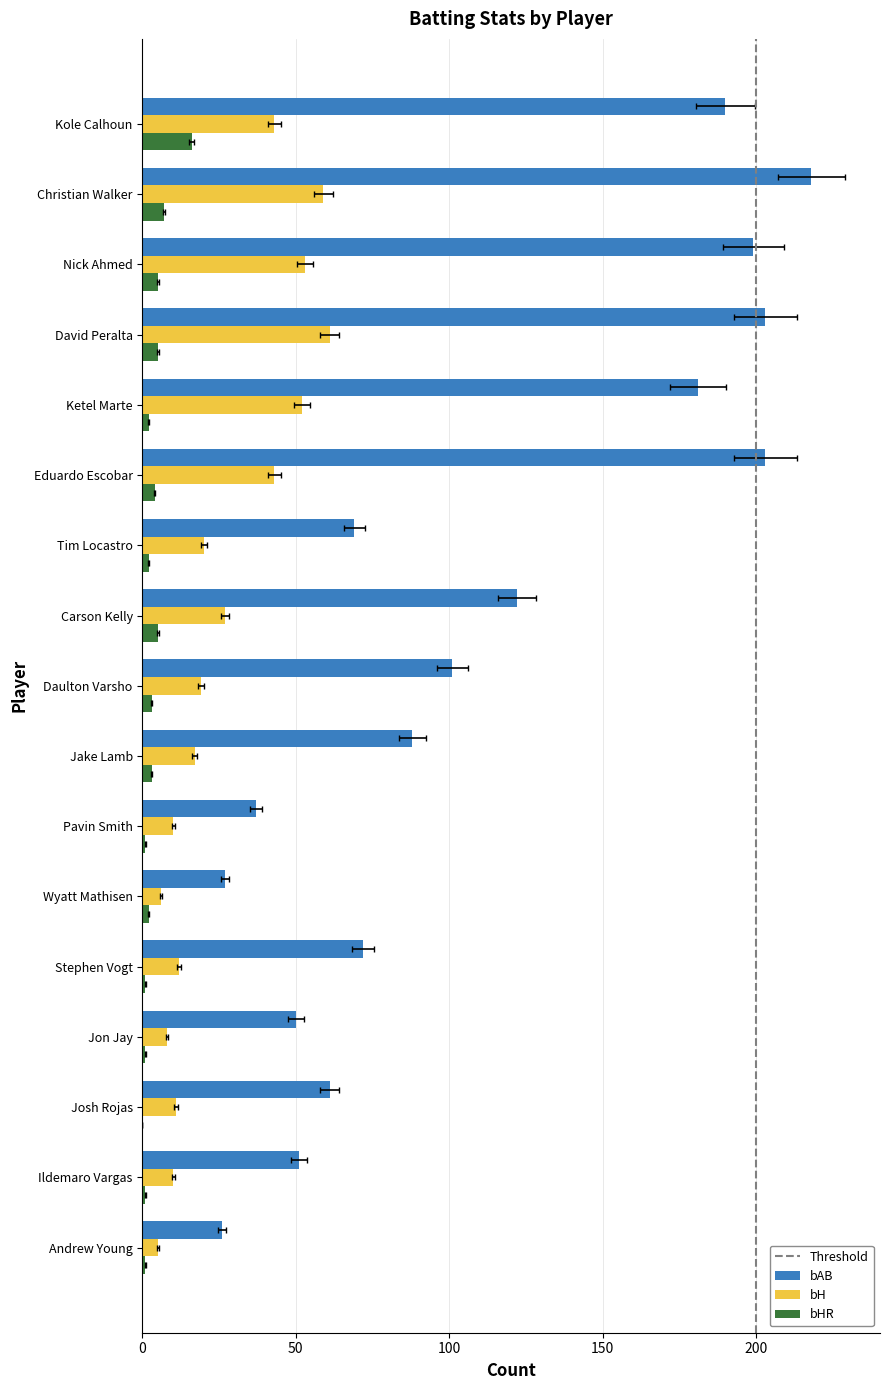

Count the number of data series in this chart.

3